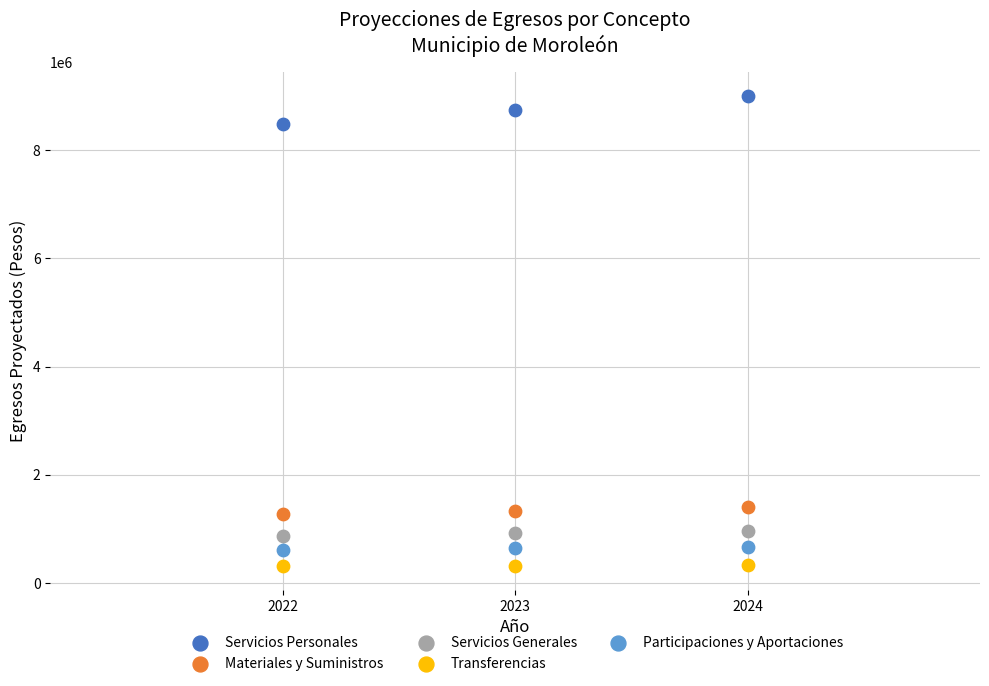

Across all data points, what is the range of Y values (max minus min)?

8696404.1